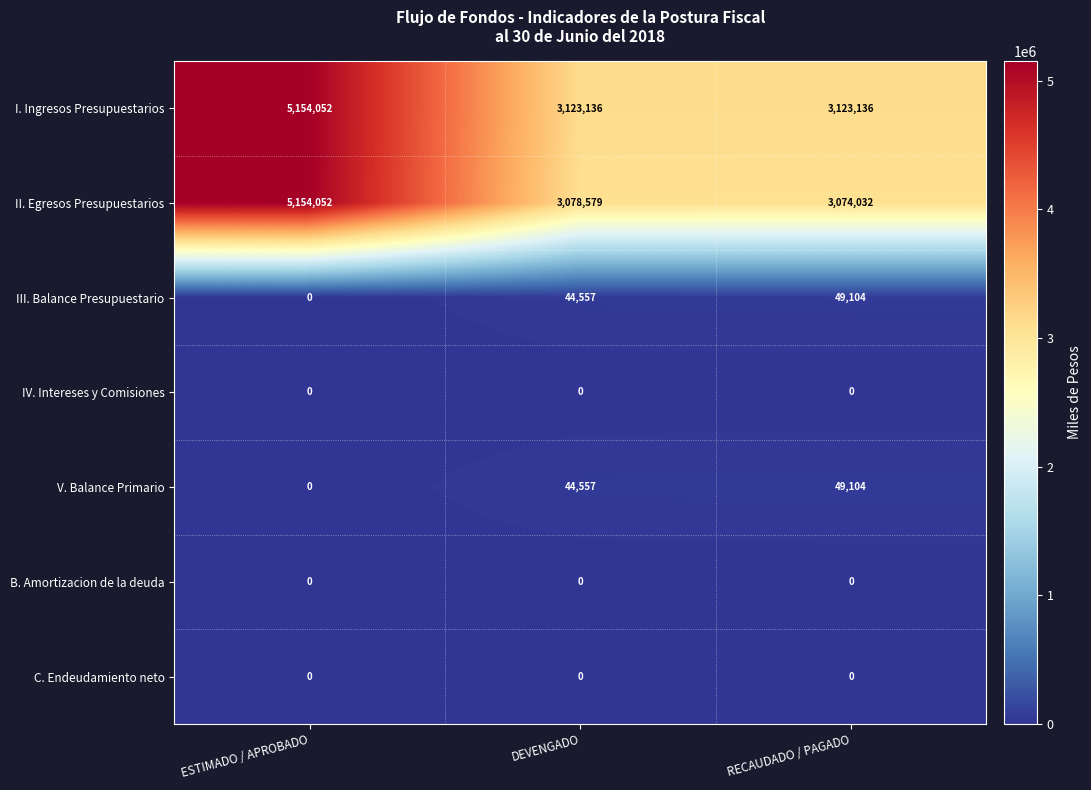

What is the total value across all series at DEVENGADO?

6290829